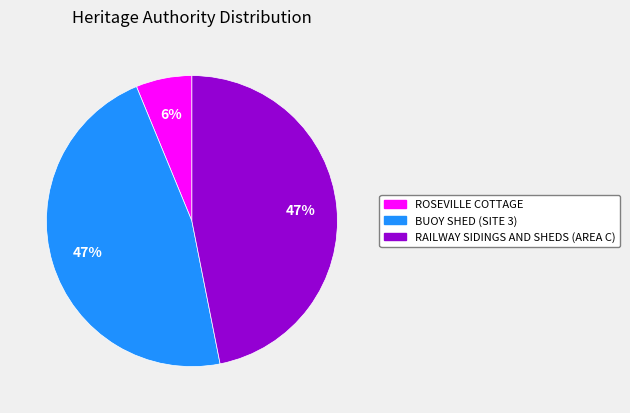

What percentage is the RAILWAY SIDINGS AND SHEDS (AREA C) slice, to the nearest percent?

47%